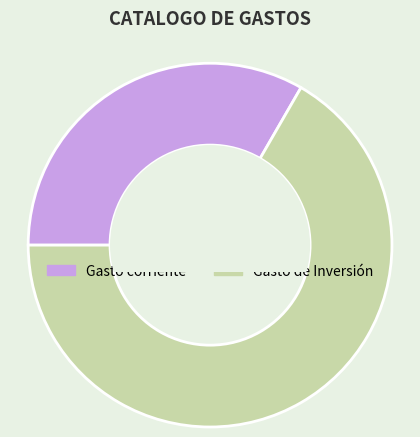

Rank the categories by value from highest to lowest.

Gasto de Inversión, Gasto corriente